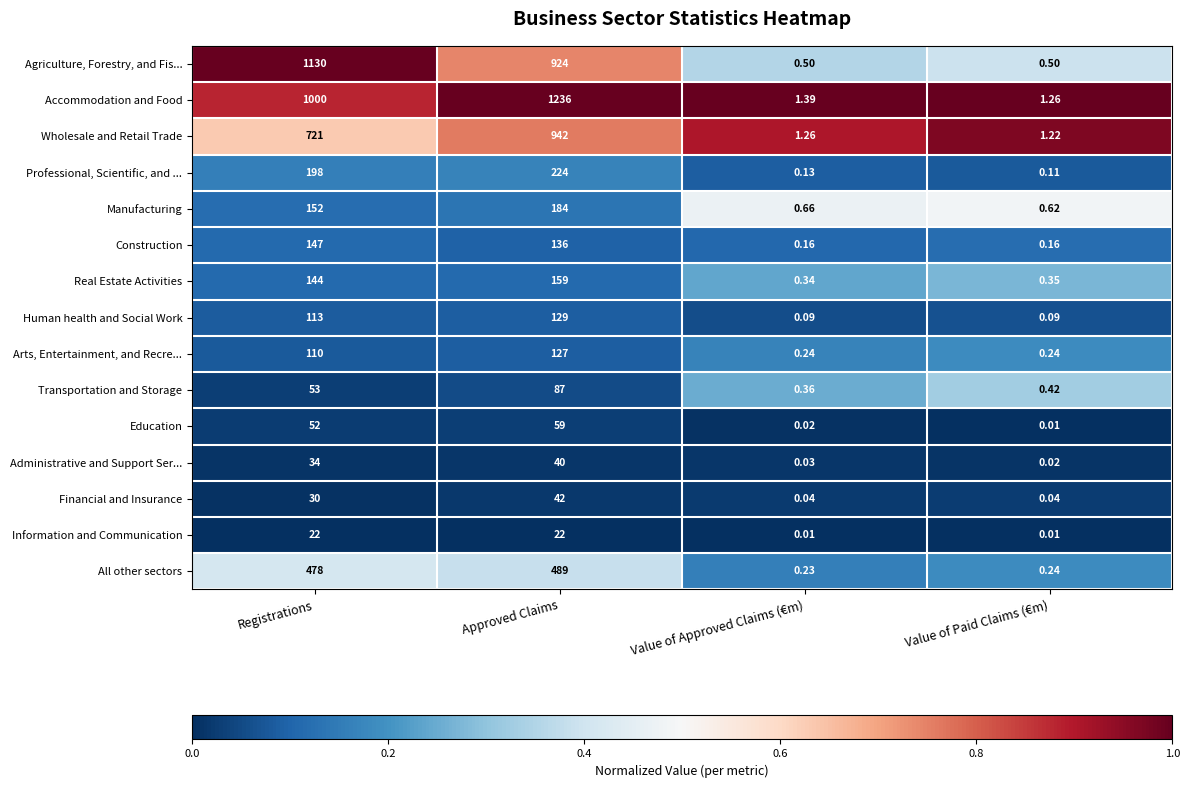

At which category is the sum across all series the highest?

Approved Claims